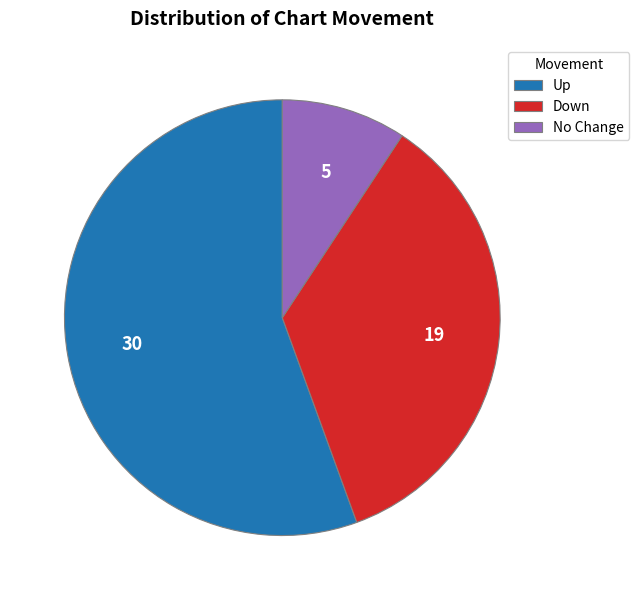

Which slice is the largest?

Up